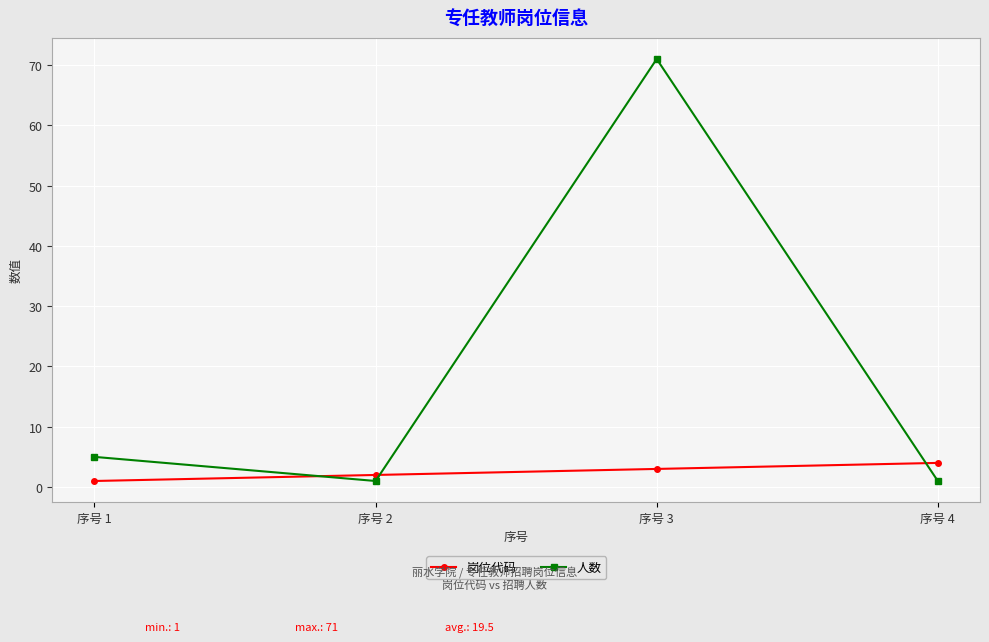

How many lines are shown in the chart?

2